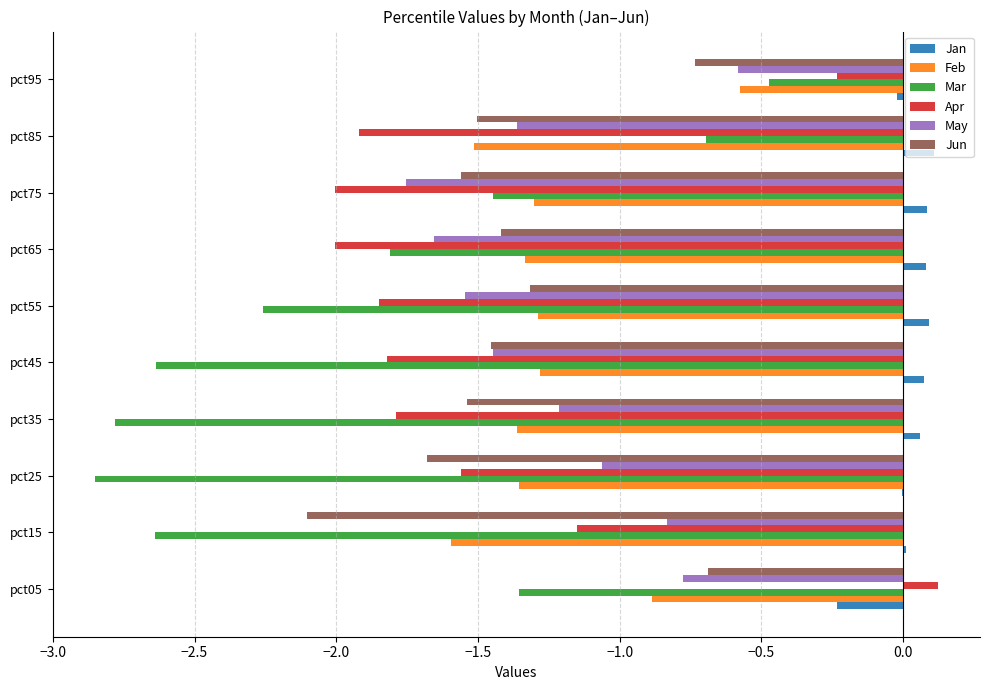

Which series has the largest range (max minus min)?

Mar